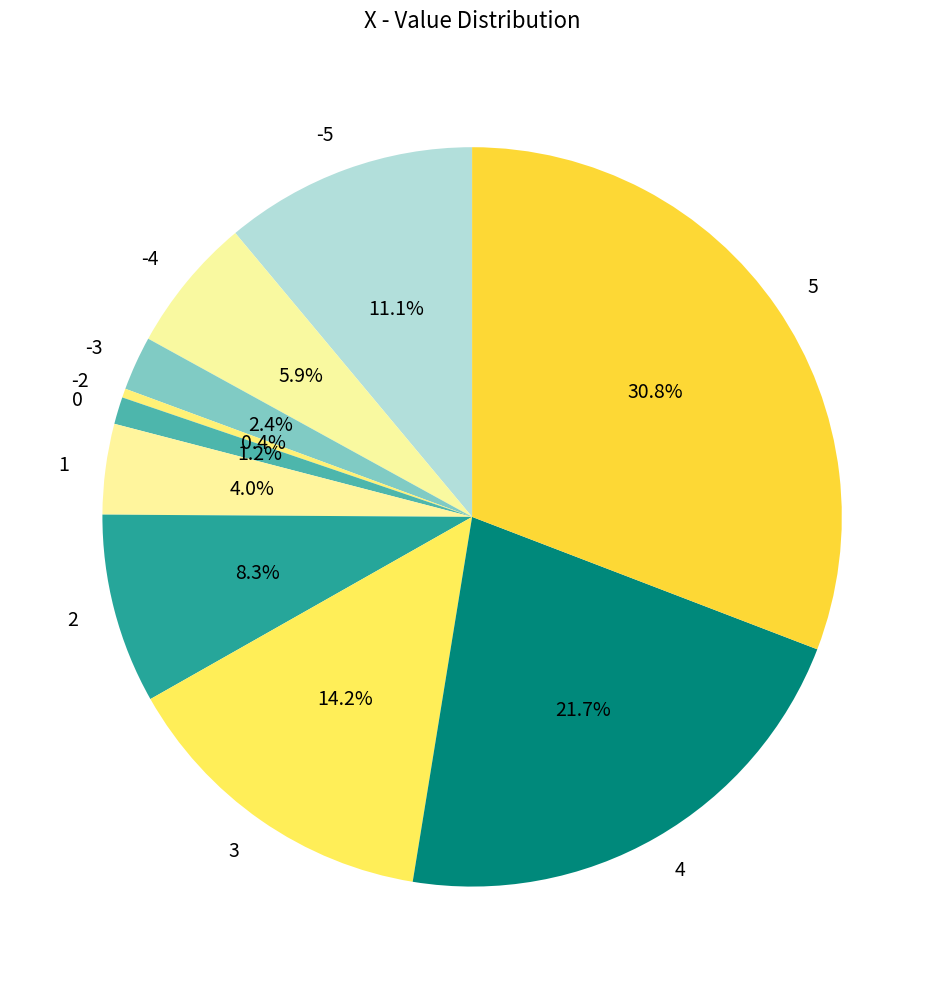

What is the smallest slice in the pie chart?

-2